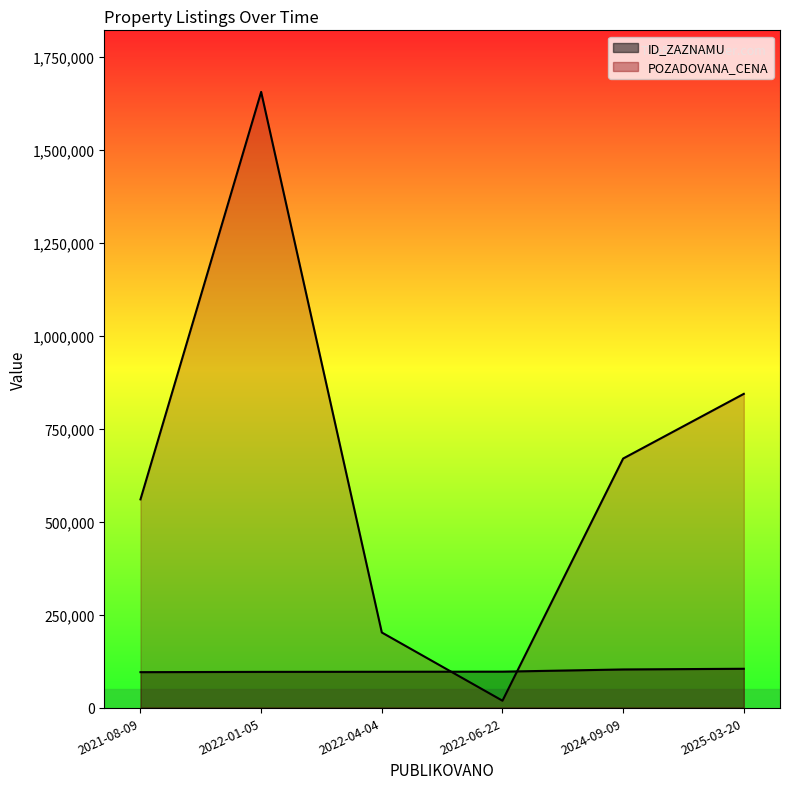

What is the difference between the POZADOVANA_CENA values at 2024-09-09 and 2021-08-09?

109840